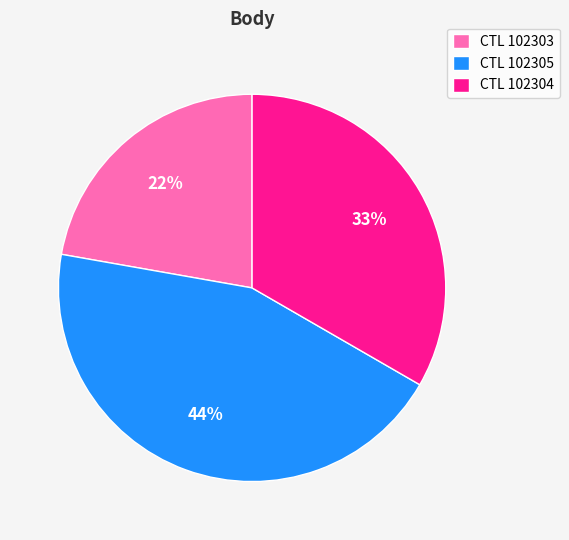

How many slices are in this pie chart?

3